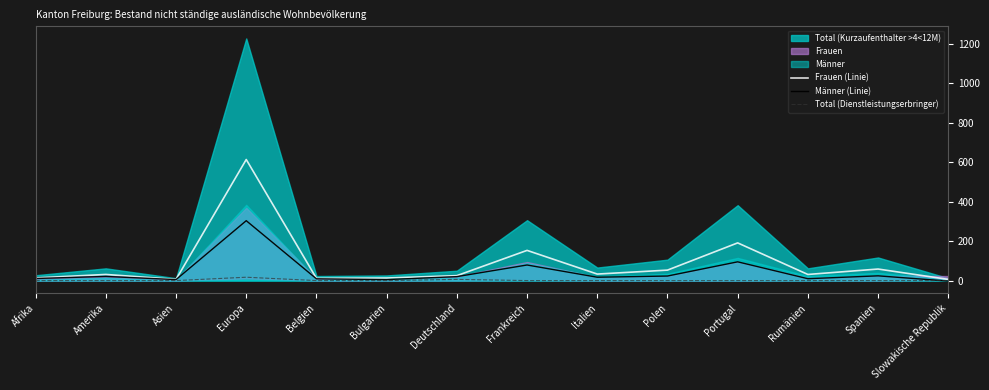

The value of Frauen (Linie) at Spanien is 58.5. True or false?

True